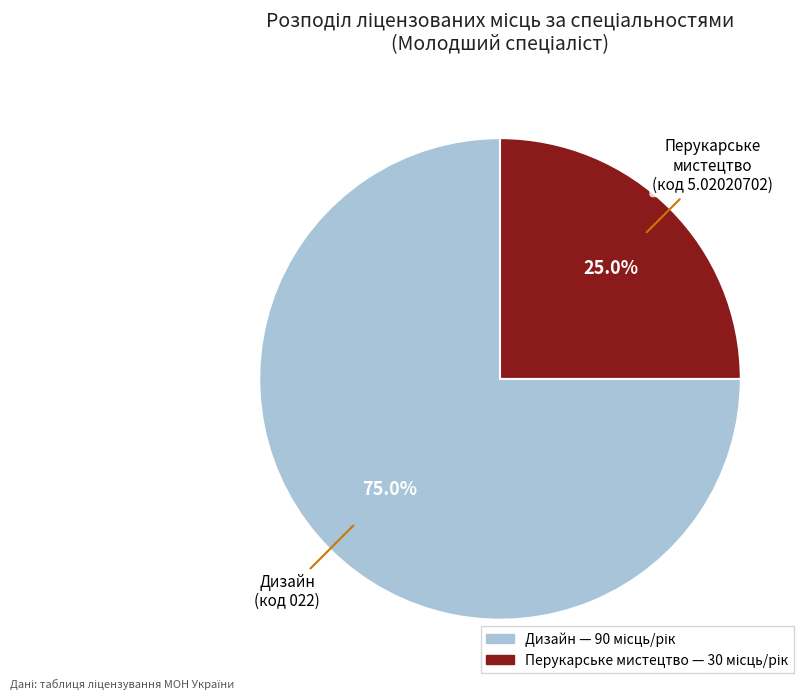

Does any single category account for the majority?

Yes